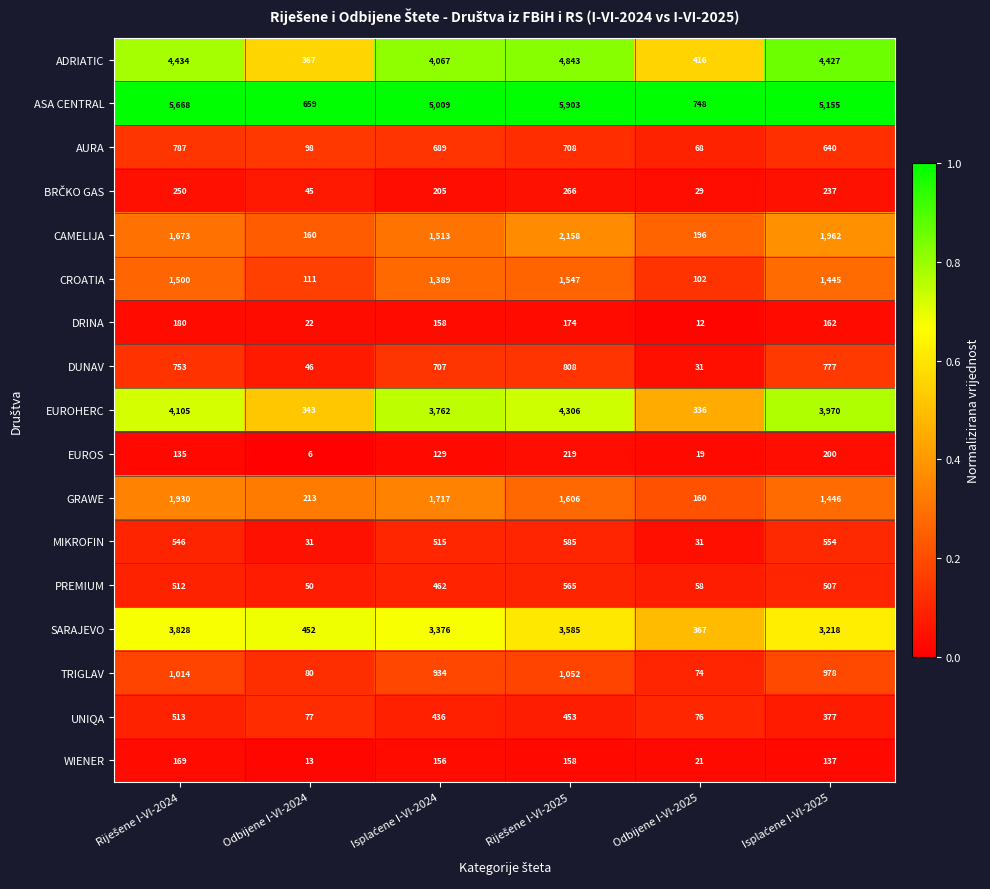

The value of EUROHERC at Odbijene I-VI-2024 is 505. True or false?

False